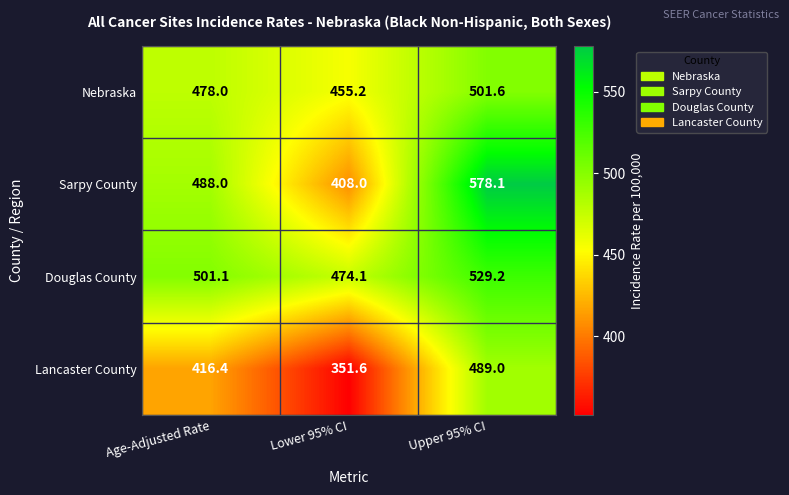

What is the sum of the Nebraska values at Upper 95% CI and Age-Adjusted Rate?

979.6